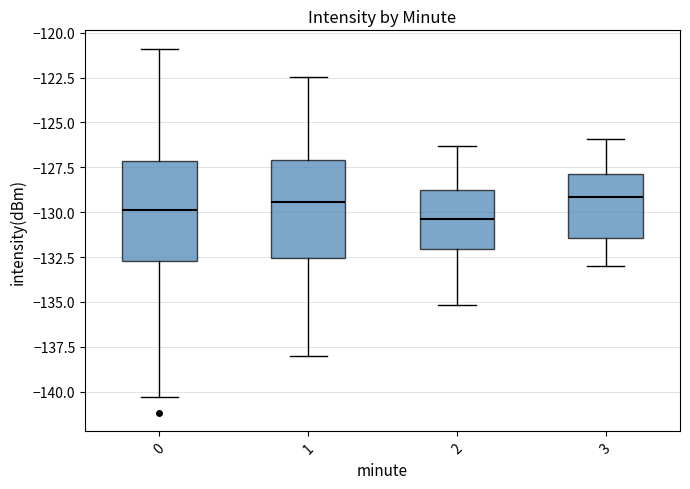

Reading left to right, transcribe this box plot: for each box, give where its median line is, the range the box spans, and where its two whiskers end, as read against the y-axis. The values are not printed on the chart, so give them approximately, as read against the axis.

0: median -130.0, box -132.5 to -127.0, whiskers -140.5 to -121.0
1: median -129.5, box -132.5 to -127.0, whiskers -138.0 to -122.5
2: median -130.5, box -132.0 to -128.5, whiskers -135.0 to -126.5
3: median -129.0, box -131.5 to -128.0, whiskers -133.0 to -126.0